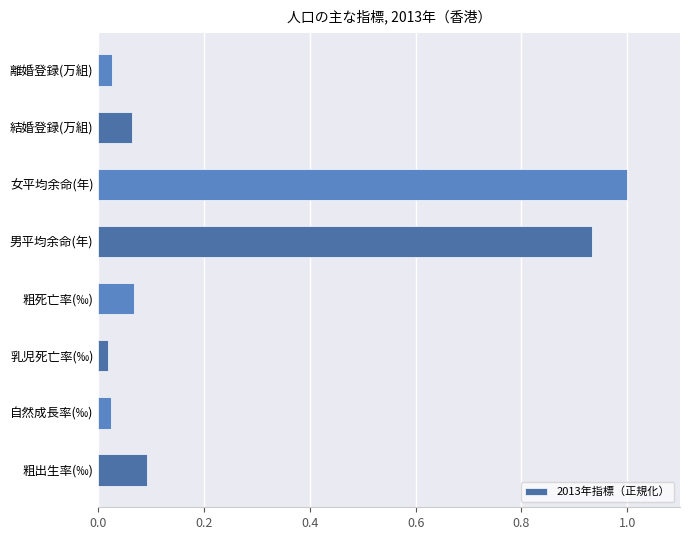

Which has a higher value, 乳児死亡率(‰) or 結婚登録(万組)?

結婚登録(万組)